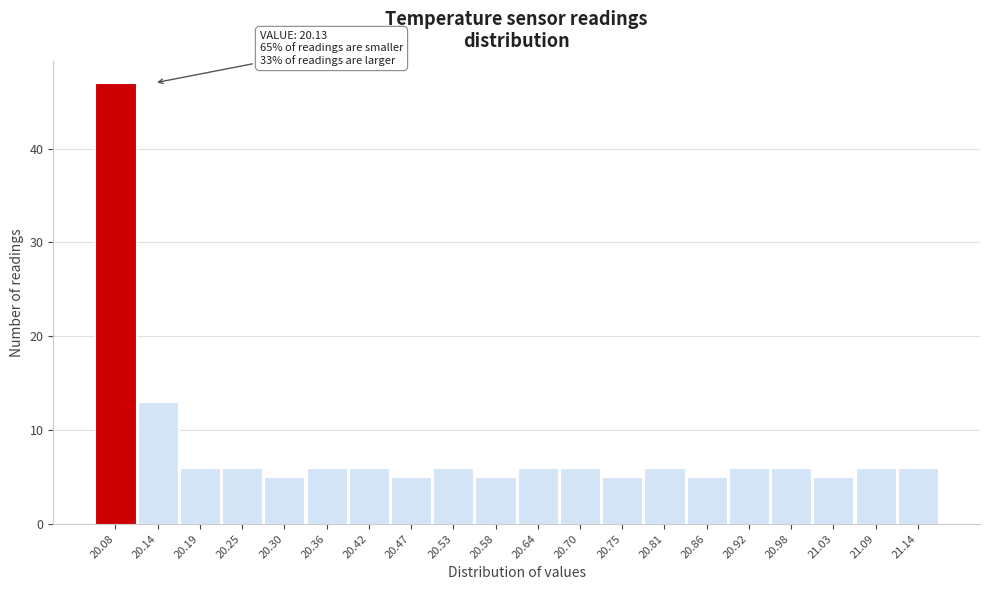

Reading left to right, what are all the values shown in this chart?

47	13	6	6	5	6	6	5	6	5	6	6	5	6	5	6	6	5	6	6